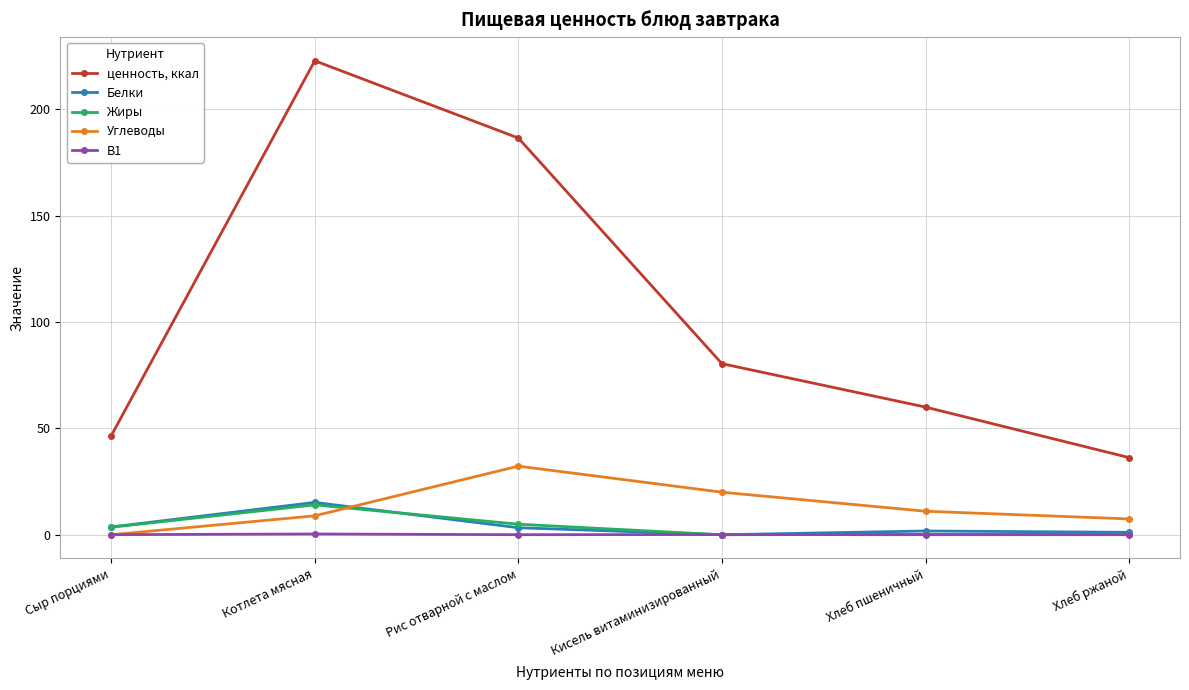

What is the difference between the Углеводы values at Котлета мясная and Хлеб ржаной?

1.5